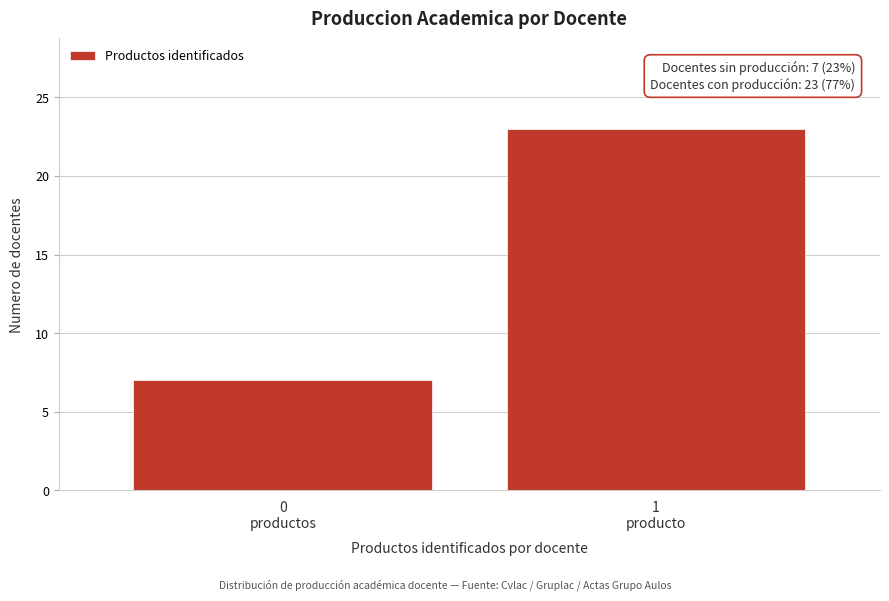

Reading left to right, transcribe all the data shown in this chart.

7	23